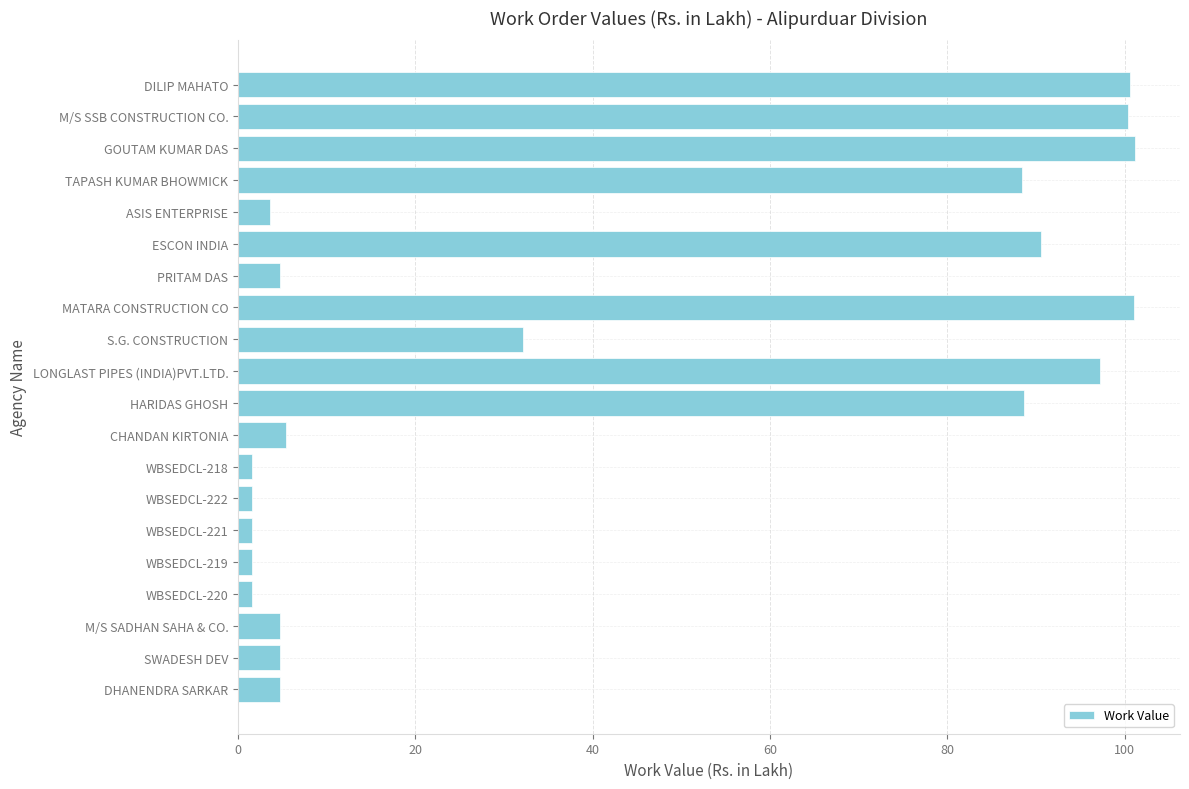

Between MATARA CONSTRUCTION CO and S.G. CONSTRUCTION, which is larger?

MATARA CONSTRUCTION CO